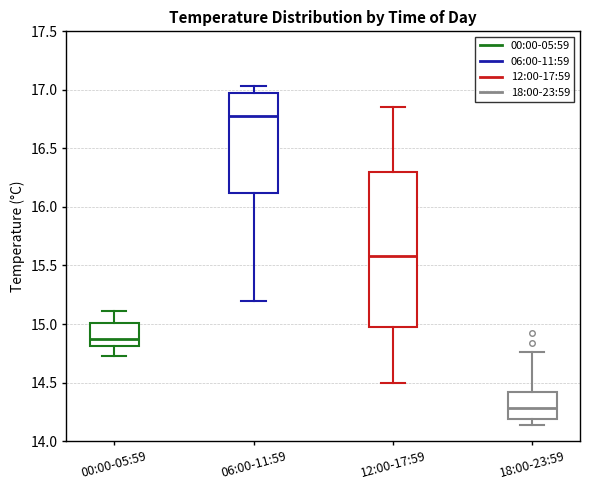

Which box's median line is the highest?

06:00-11:59